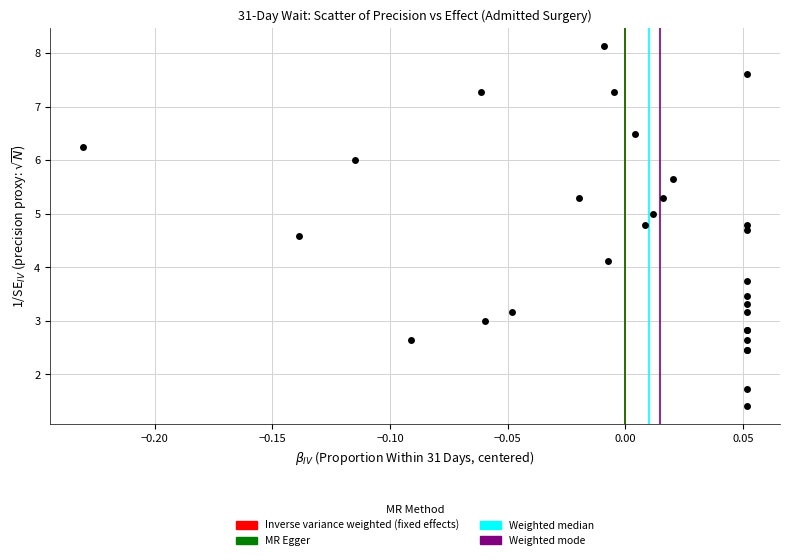

What Y value in the scatter plot is closest to 4?

4.1